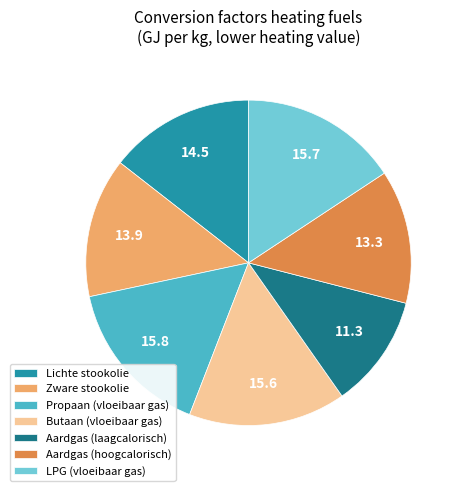

What is the smallest slice in the pie chart?

Aardgas (laagcalorisch)